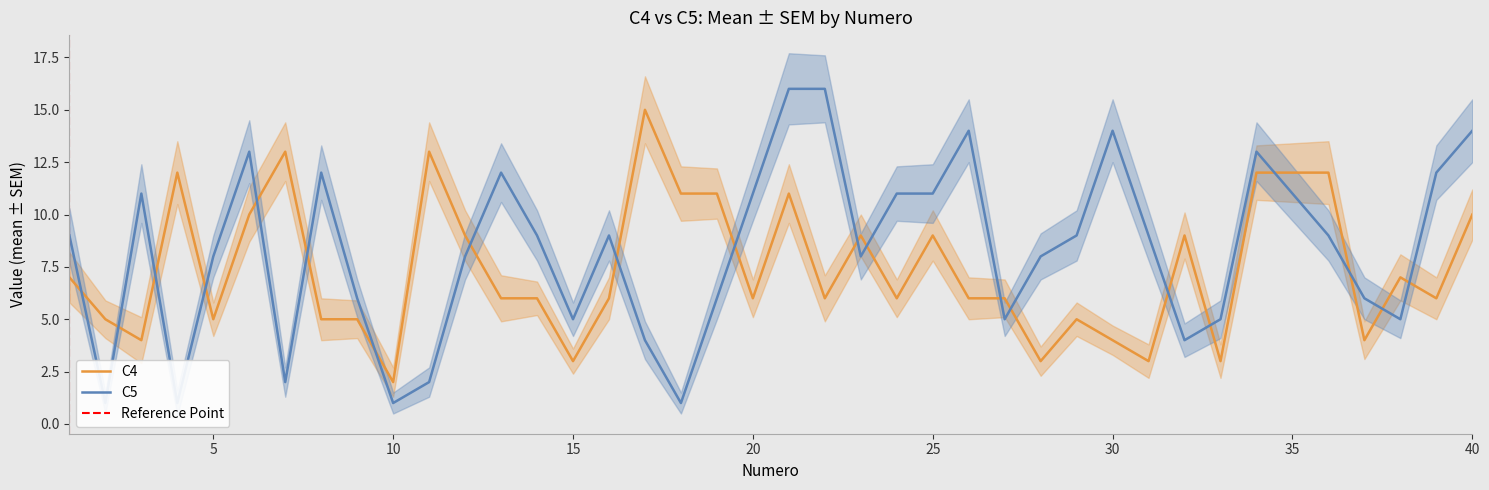

What is the maximum value shown in the chart?

16